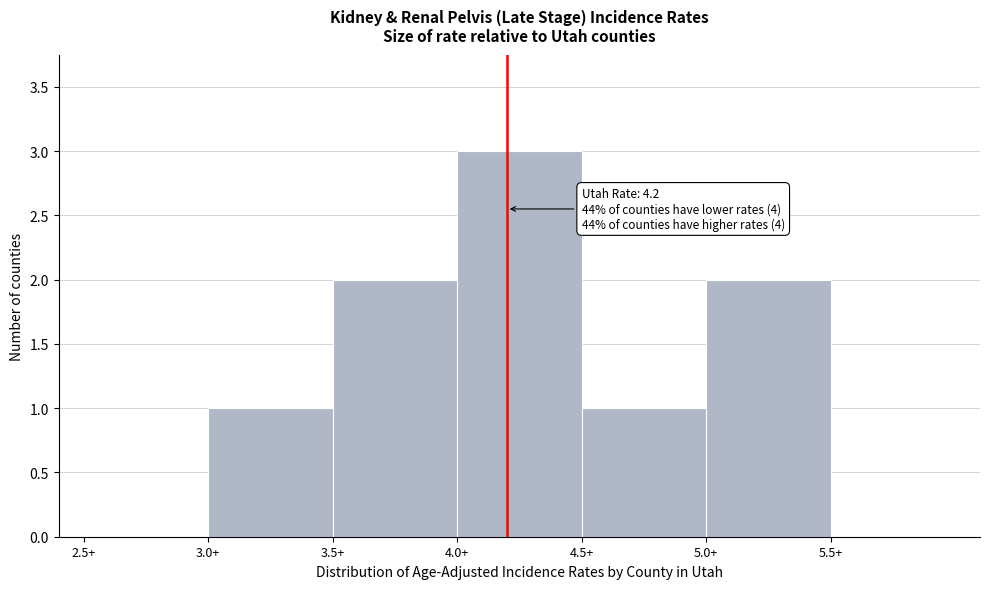

Over which range of the x-axis is the bar tallest?

4.0 to 4.5